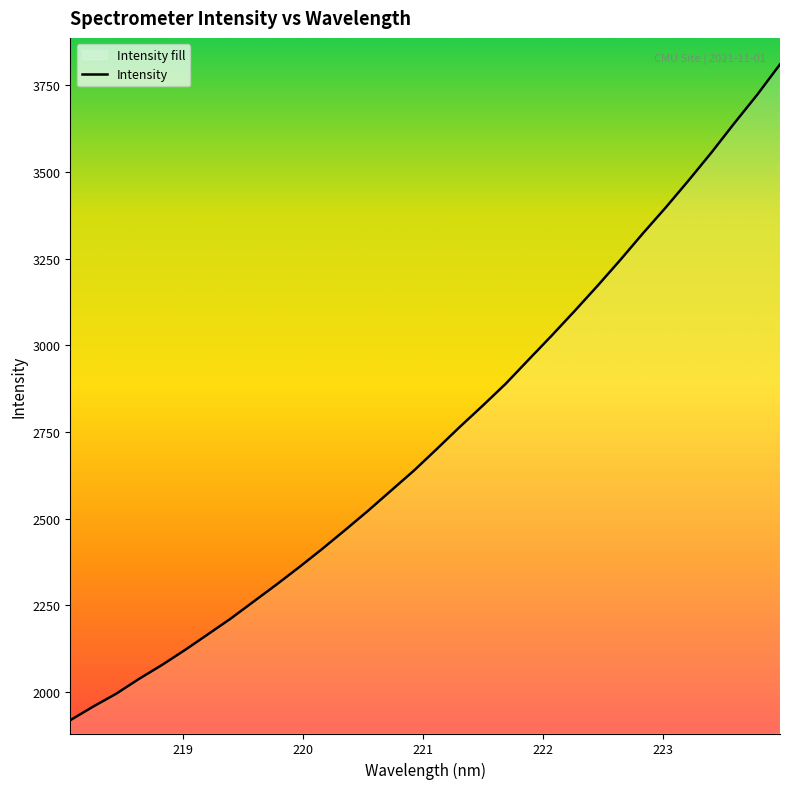

Which category has the highest value across all series?

223.9802